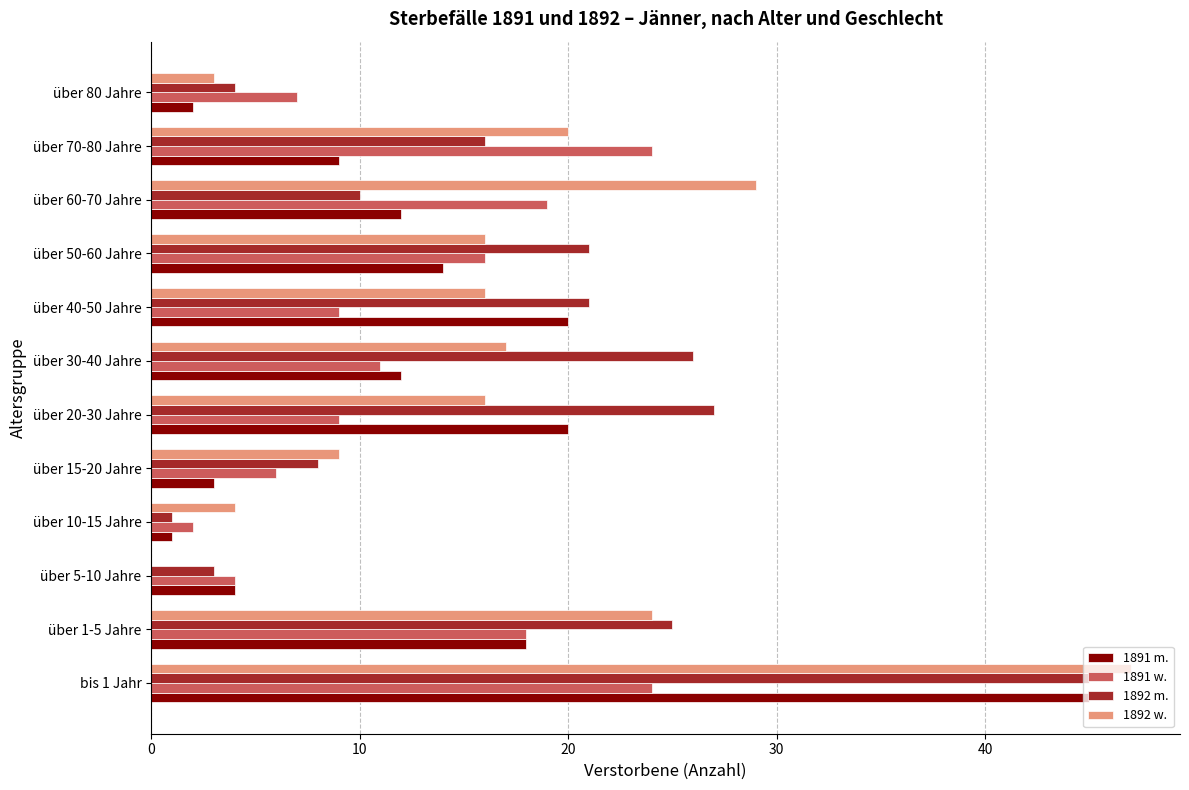

The 1891 w. series shows 40 at über 70-80 Jahre. True or false?

False